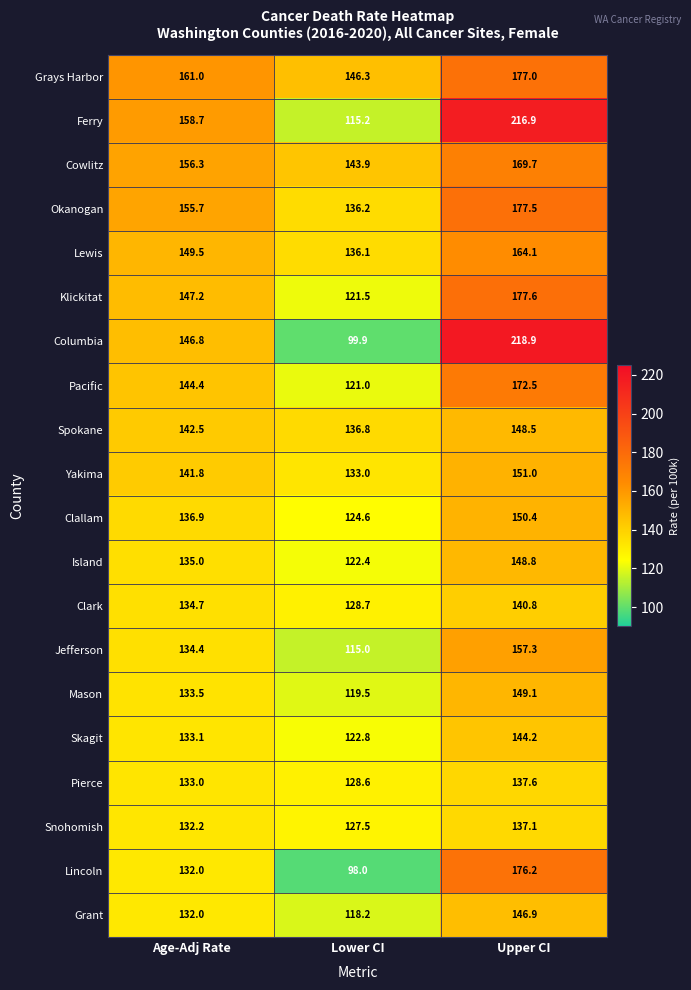

What is the difference between the maximum and second lowest values in the Spokane series?

6.0